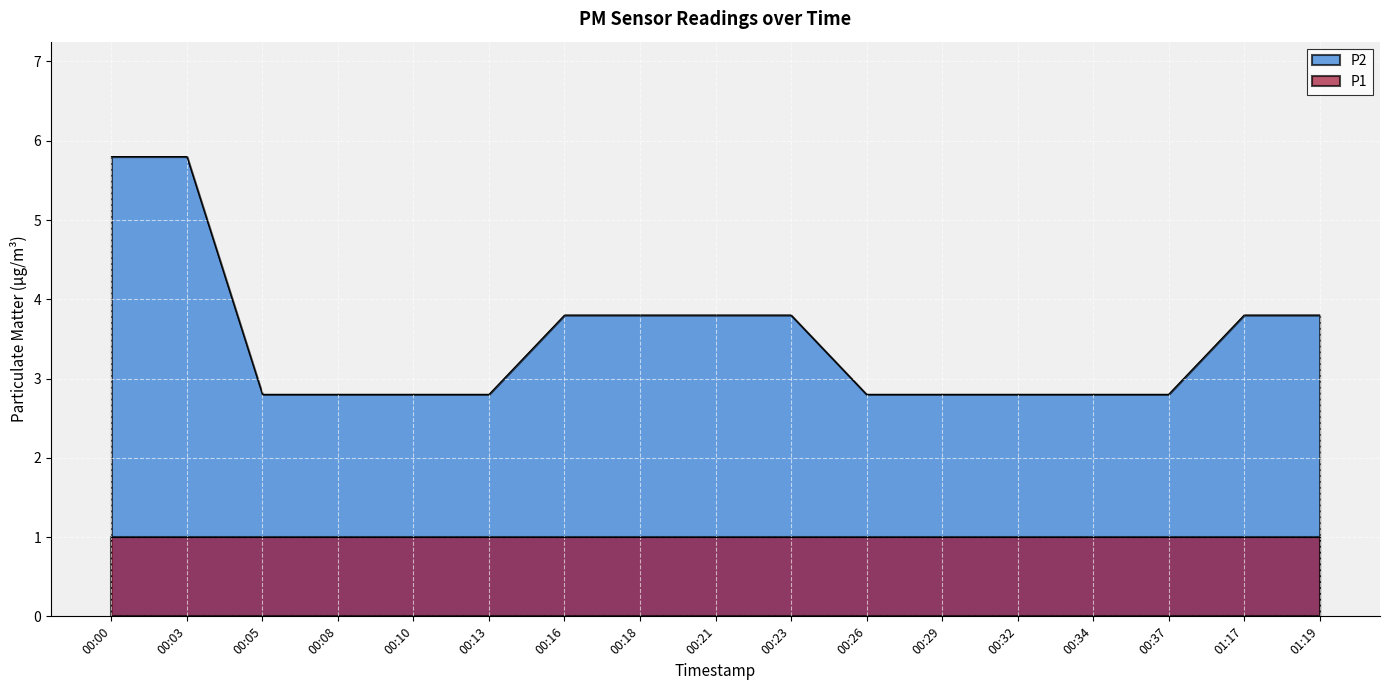

What is the maximum value shown in the chart?

5.8